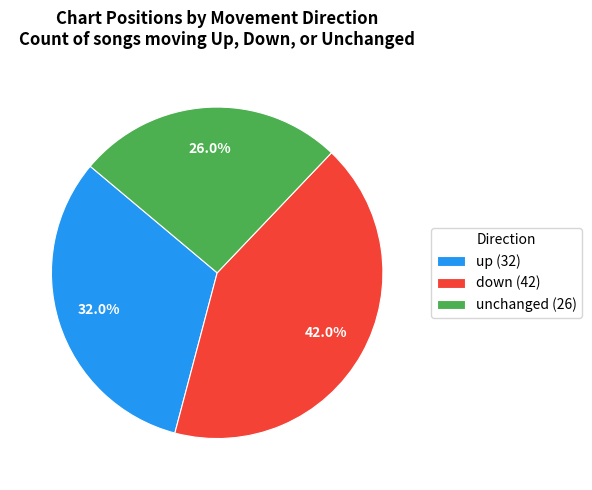

Is down (42) the majority of the pie?

No